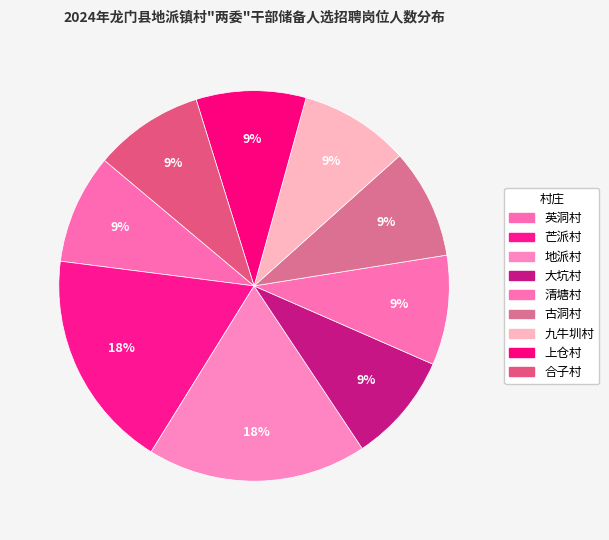

The 上仓村 slice represents 9% of the pie. True or false?

True